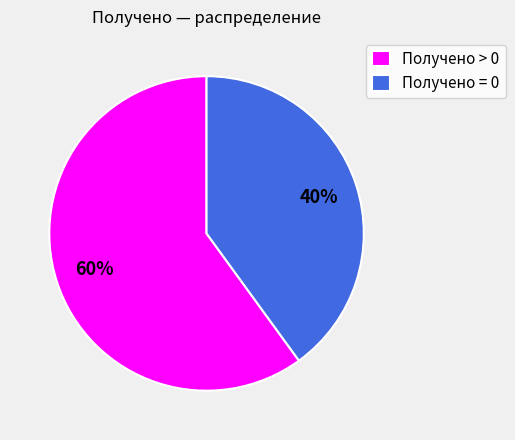

To the nearest percent, what portion does Получено = 0 represent?

40%